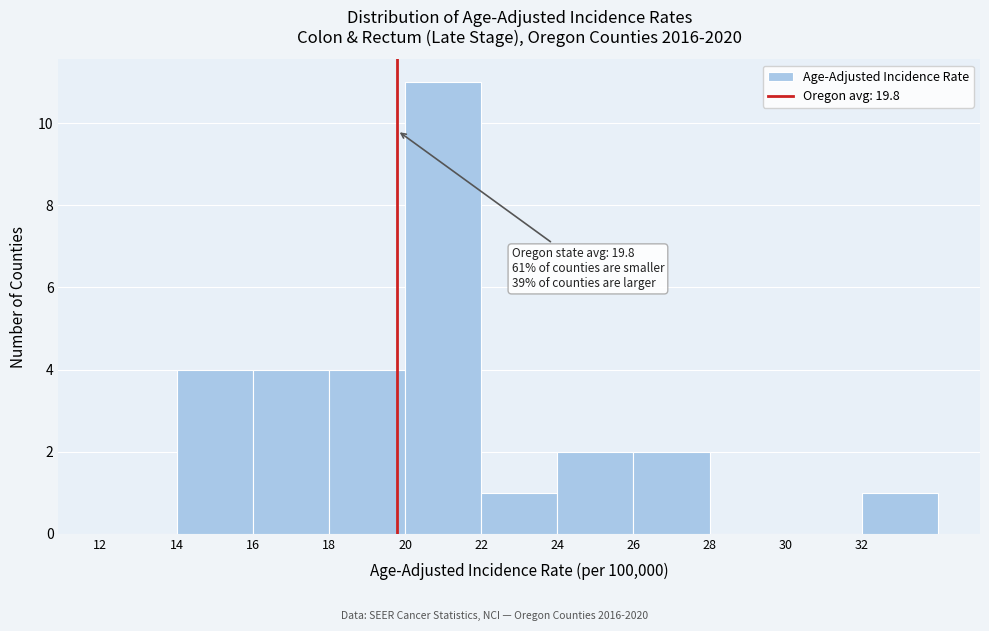

Over which range of the x-axis is the bar tallest?

20 to 22